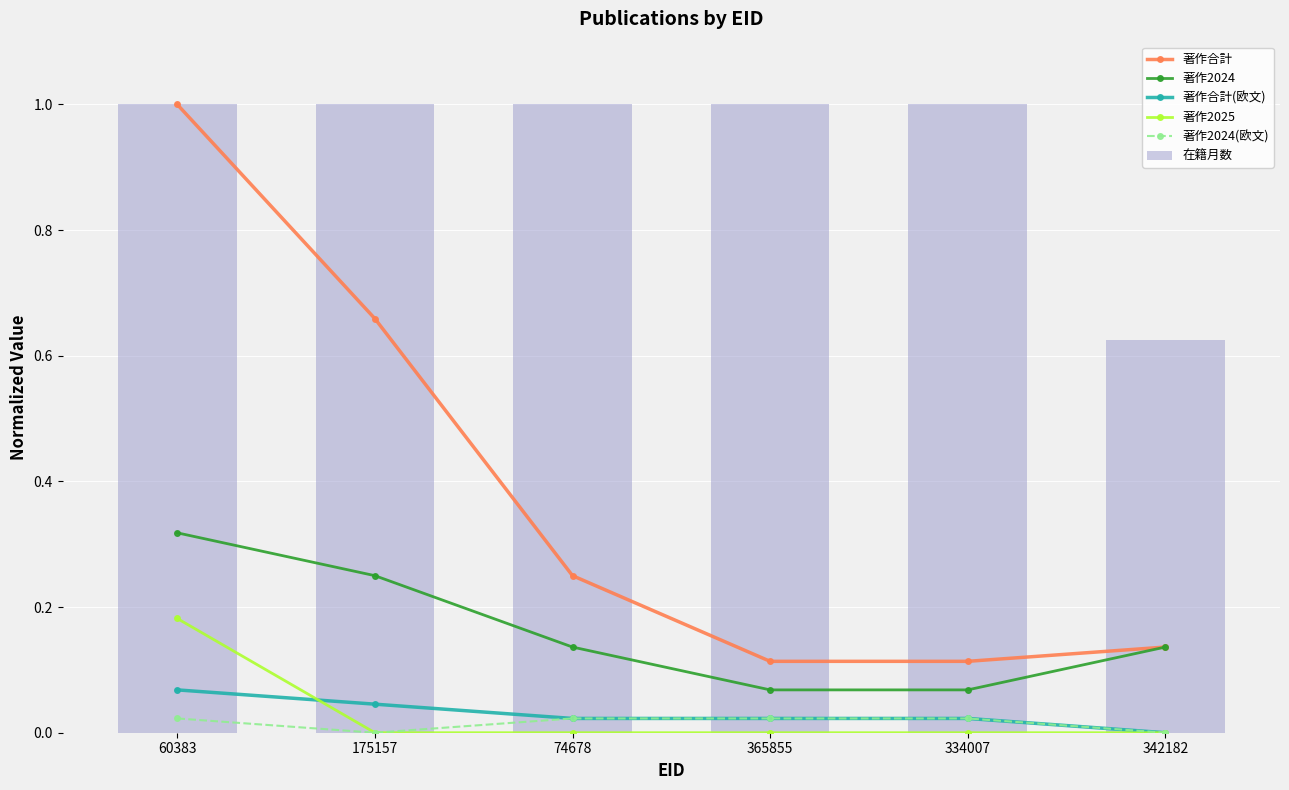

Which series has the largest range (max minus min)?

著作合計